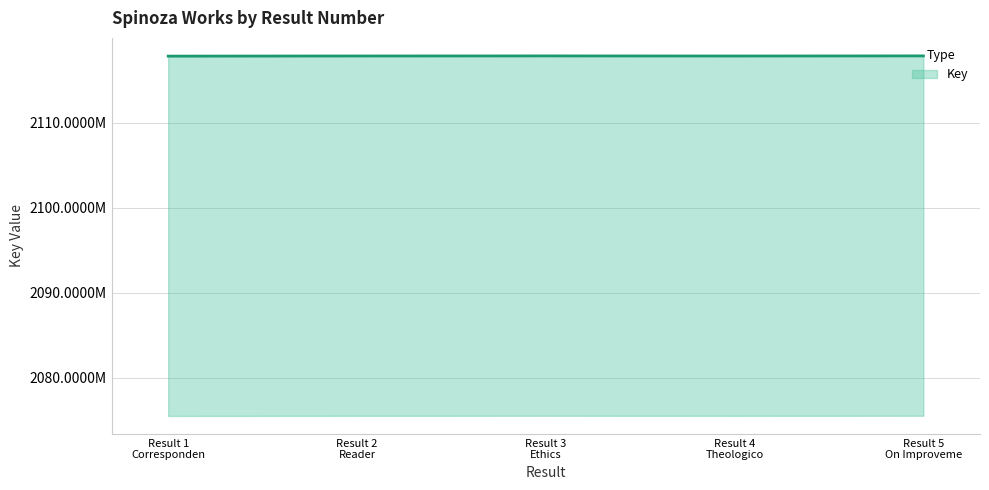

Rank the categories by value from highest to lowest.

Result 5 On Improveme, Result 3 Ethics, Result 2 Reader, Result 4 Theologico, Result 1 Corresponden